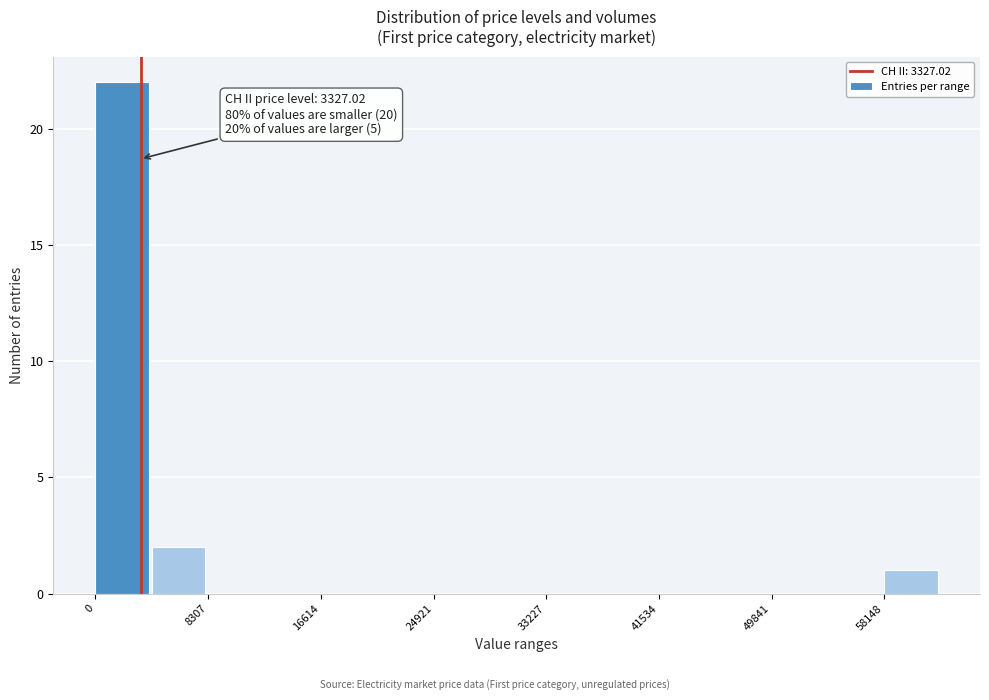

Which range on the x-axis has the tallest bar?

0 to 4000